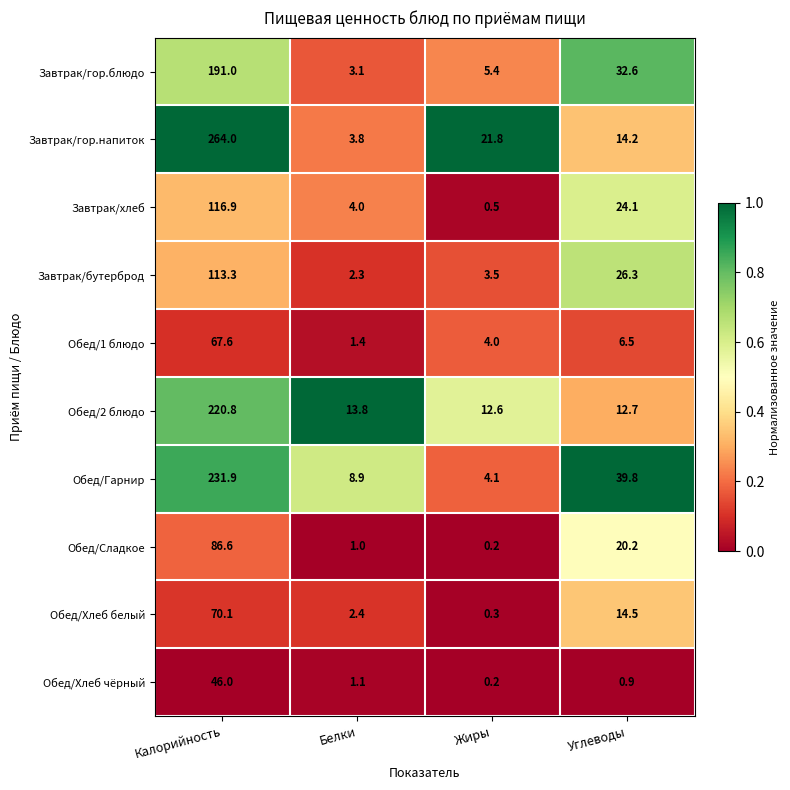

Which category has the highest value in the Обед/1 блюдо series?

Калорийность